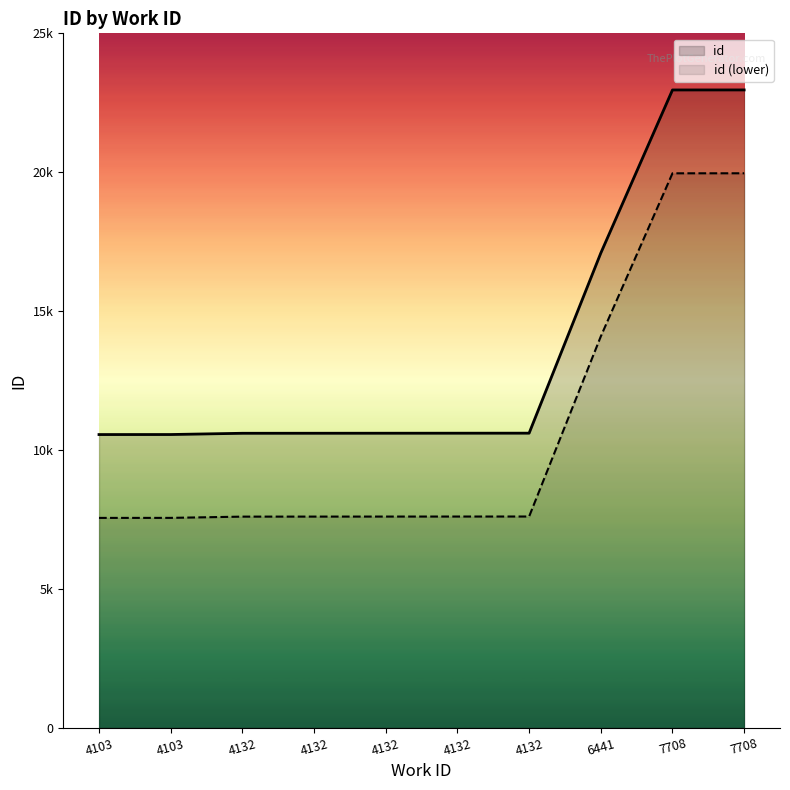

How many distinct data groups are displayed?

1